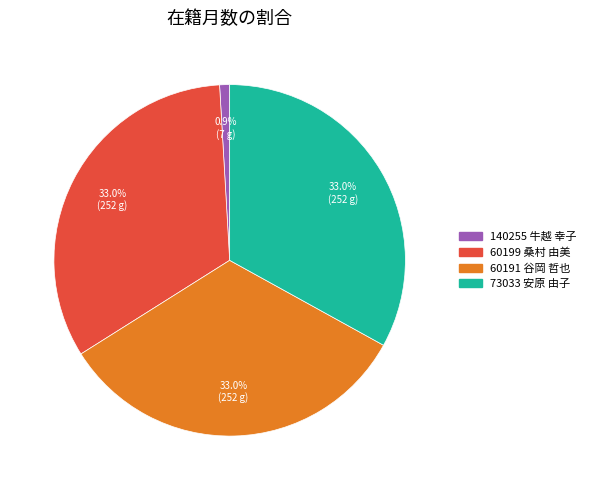

Is it true that 73033 安原 由子 is 33% of the pie?

True